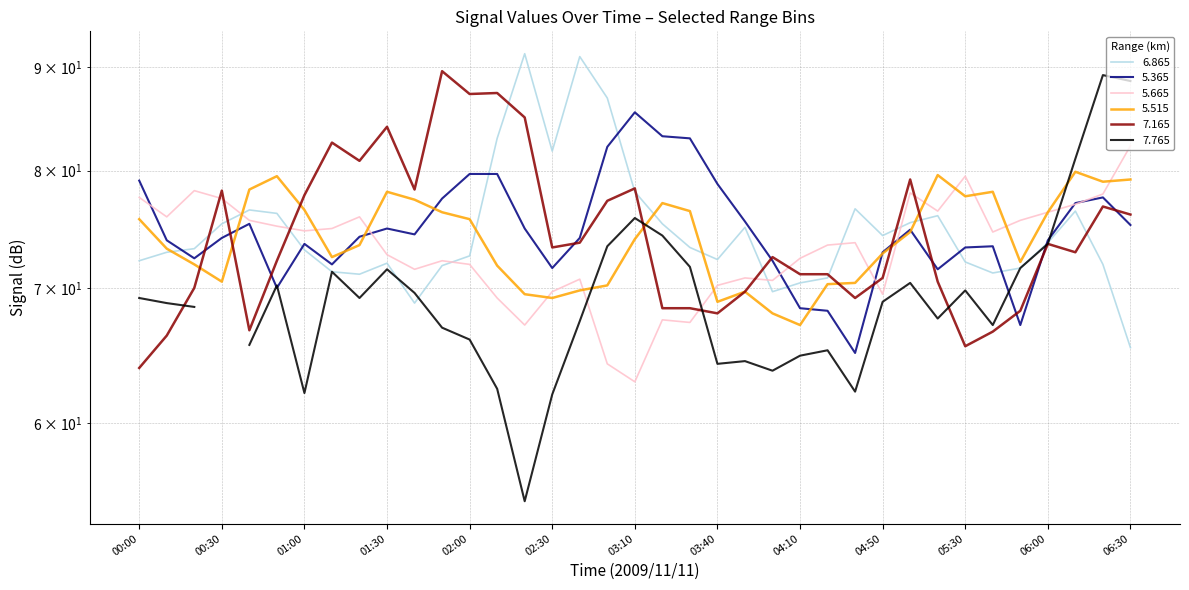

What is the lowest value of the 7.165 series?

63.9